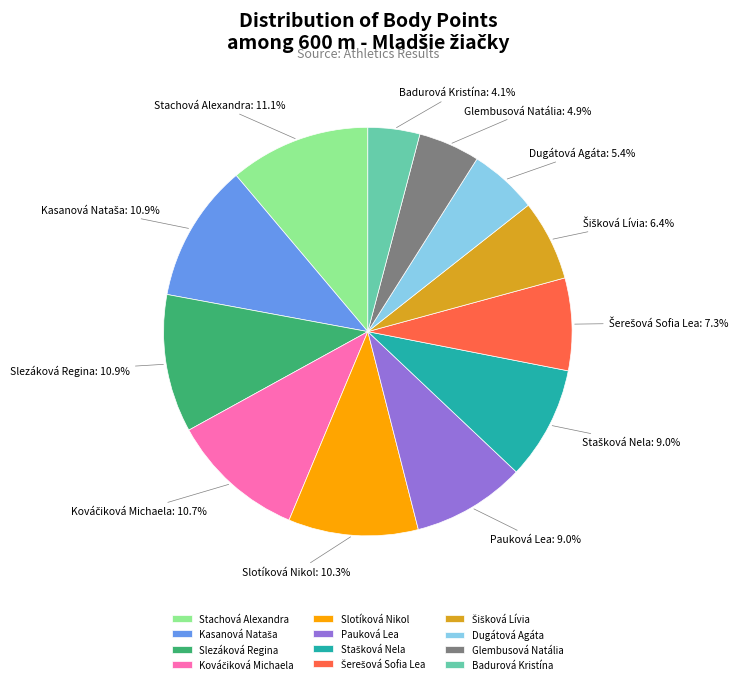

Which category has the smallest portion of the pie?

Badurová Kristína